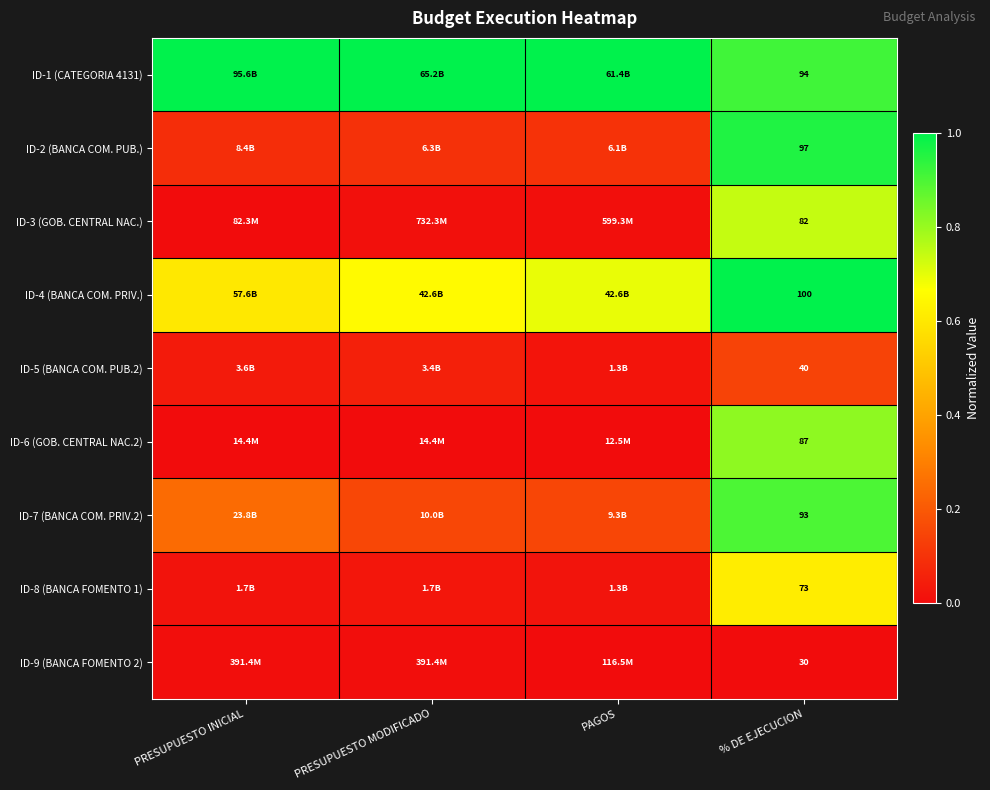

Which category has the highest value in the ID-1 (CATEGORIA 4131) series?

PRESUPUESTO INICIAL